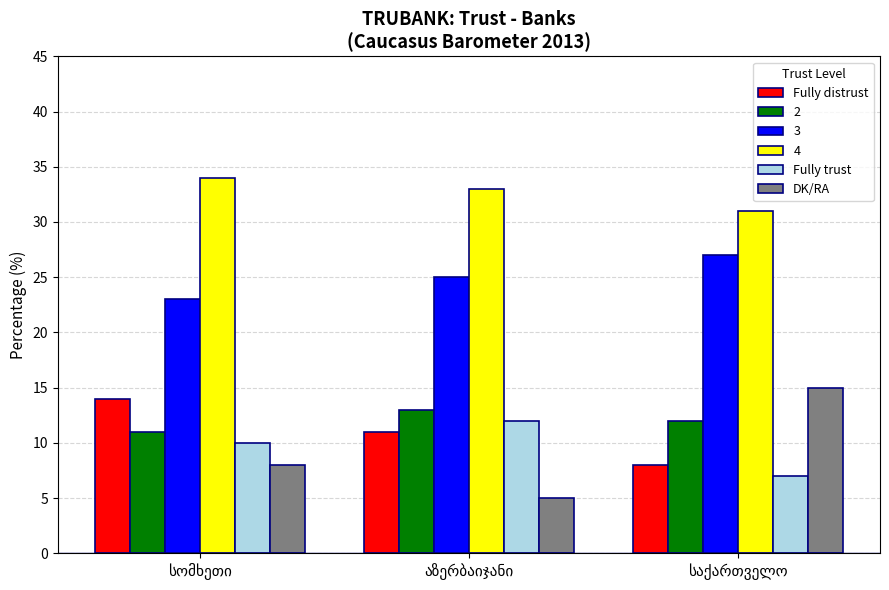

Which series has the largest range (max minus min)?

DK/RA